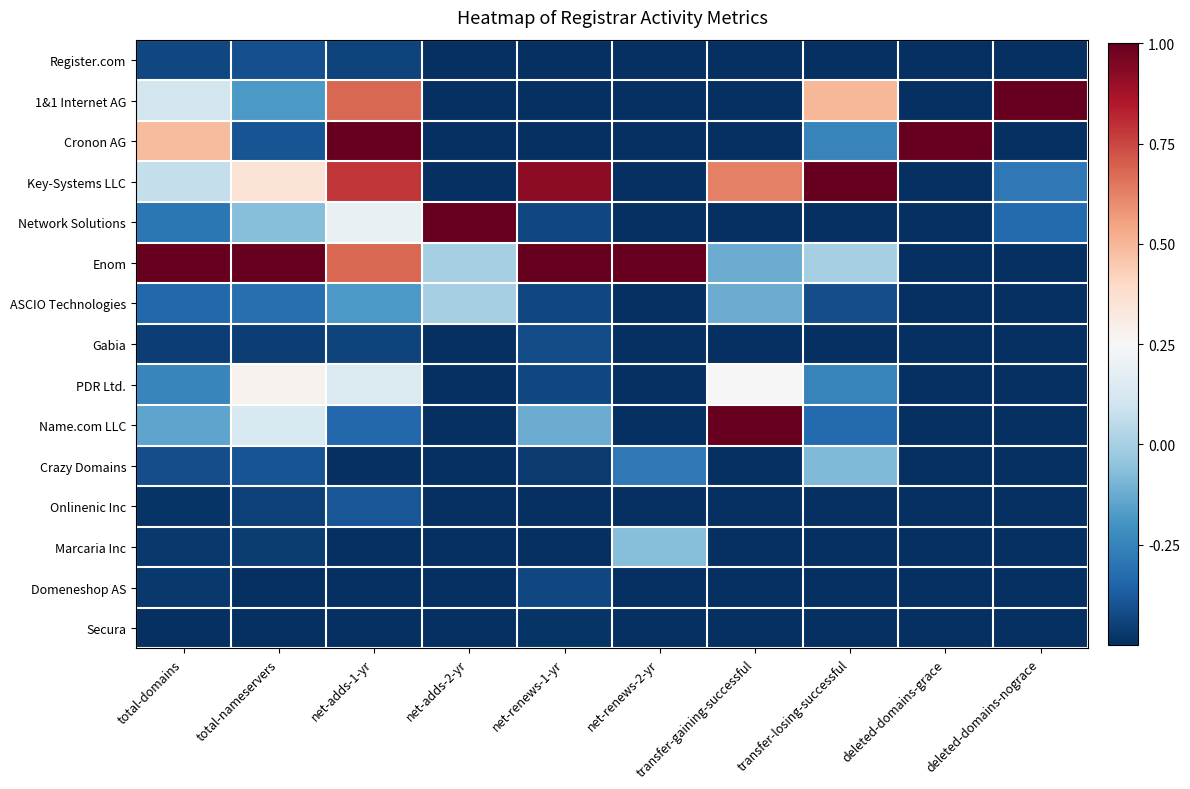

How many data points does each series have?

10